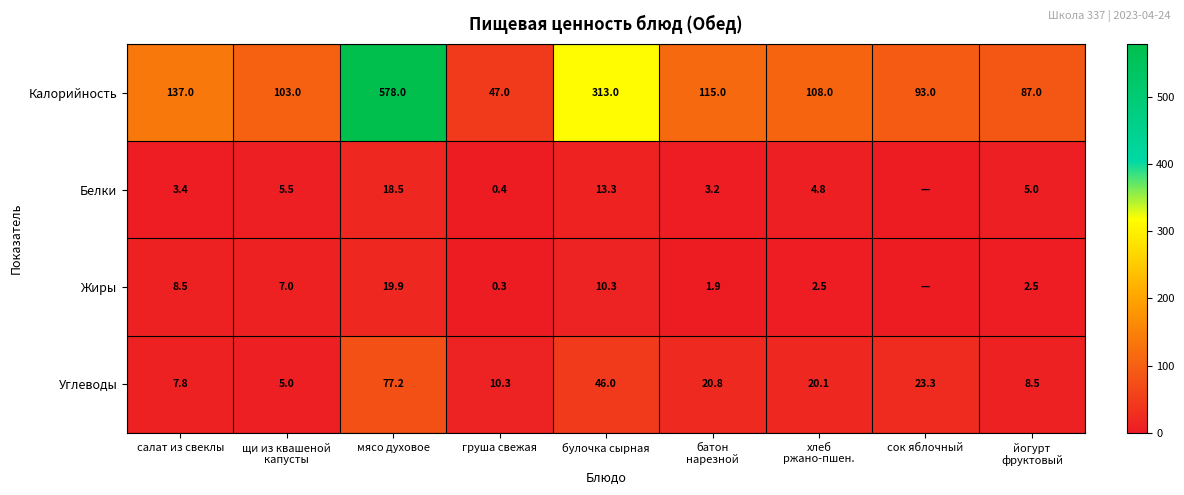

At мясо духовое, list the series in order from smallest to largest.

Белки, Жиры, Углеводы, Калорийность